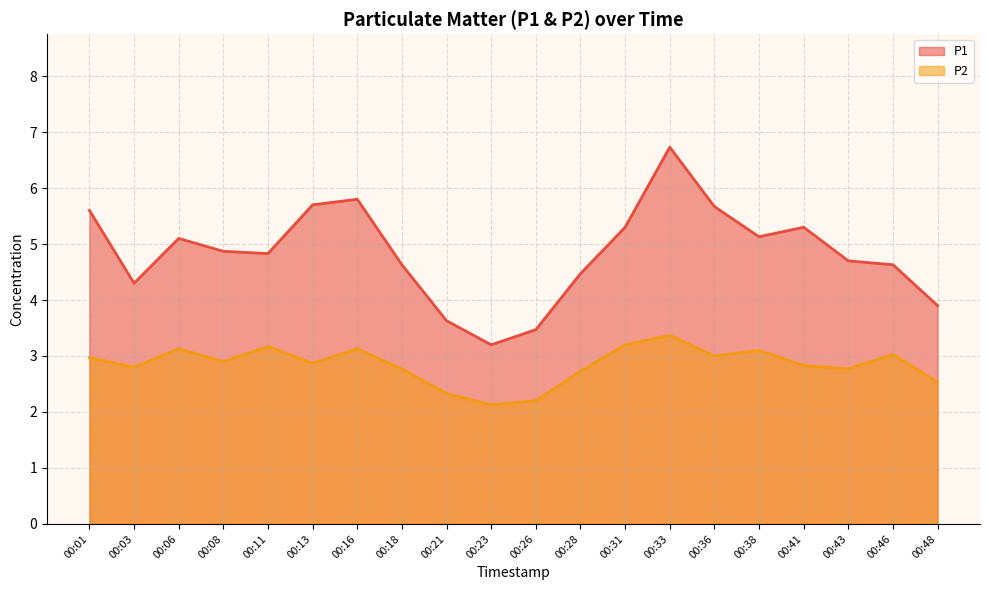

What is the difference between the maximum and minimum values in the P2 series?

1.2